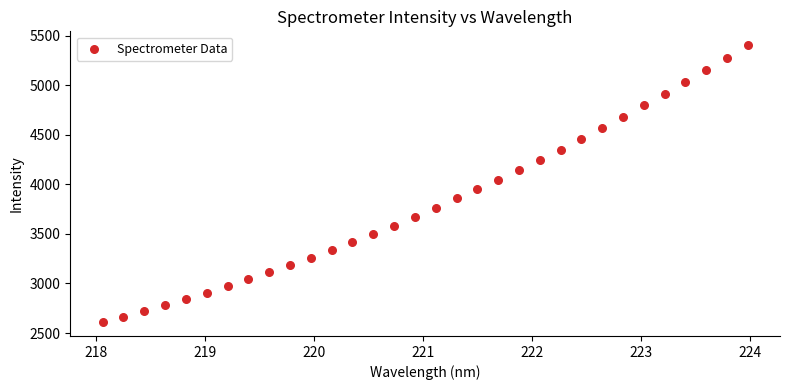

What is the range of Y values (max minus min)?

2795.2